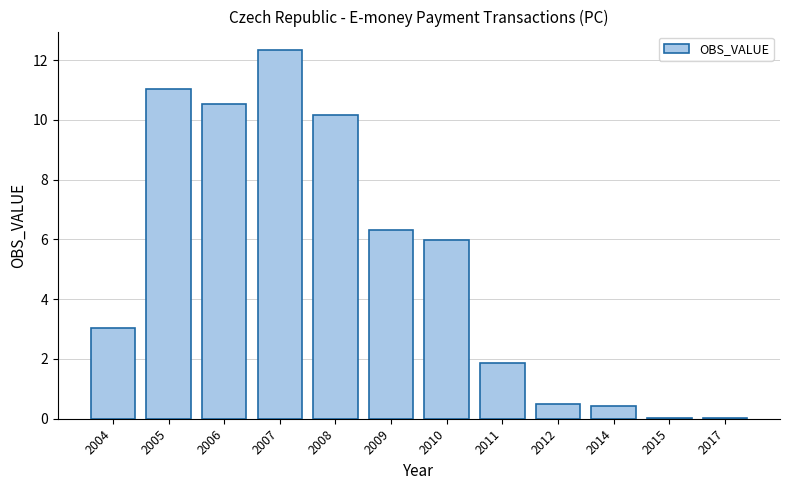

What is the change in value from 2004 to 2007?

+9.3